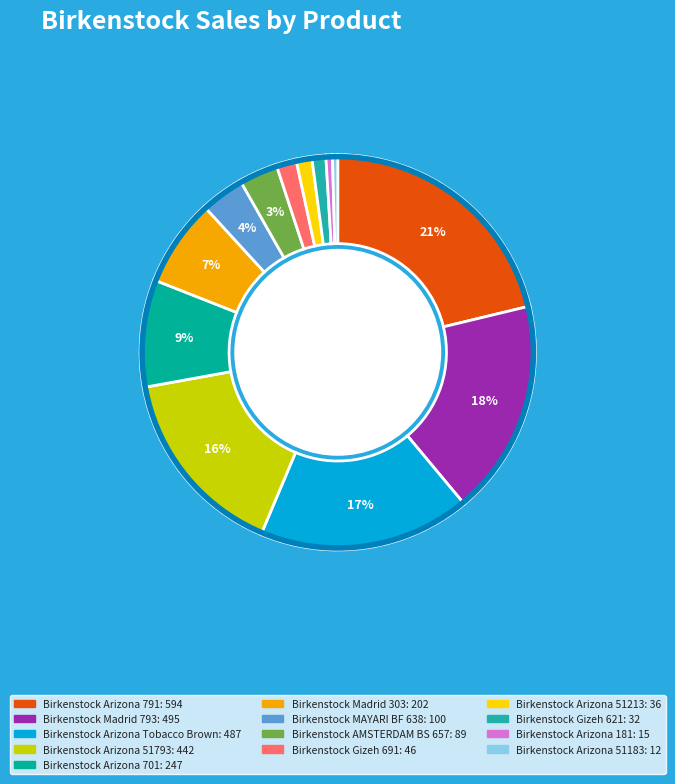

True or false: Birkenstock Gizeh 691 accounts for 2% of the total.

True